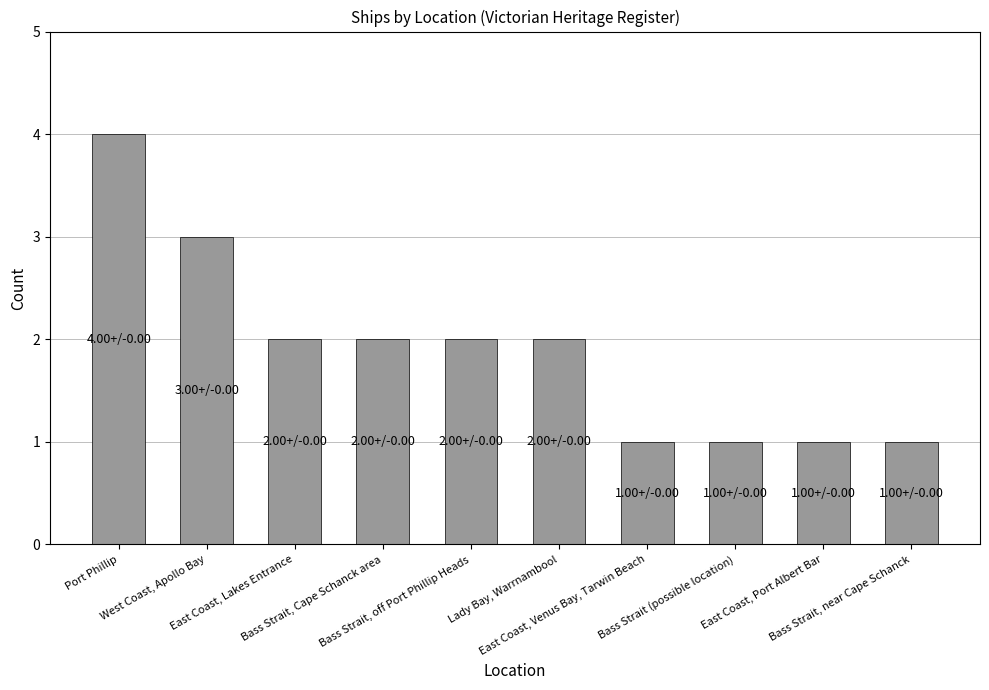

How many distinct data groups are displayed?

1